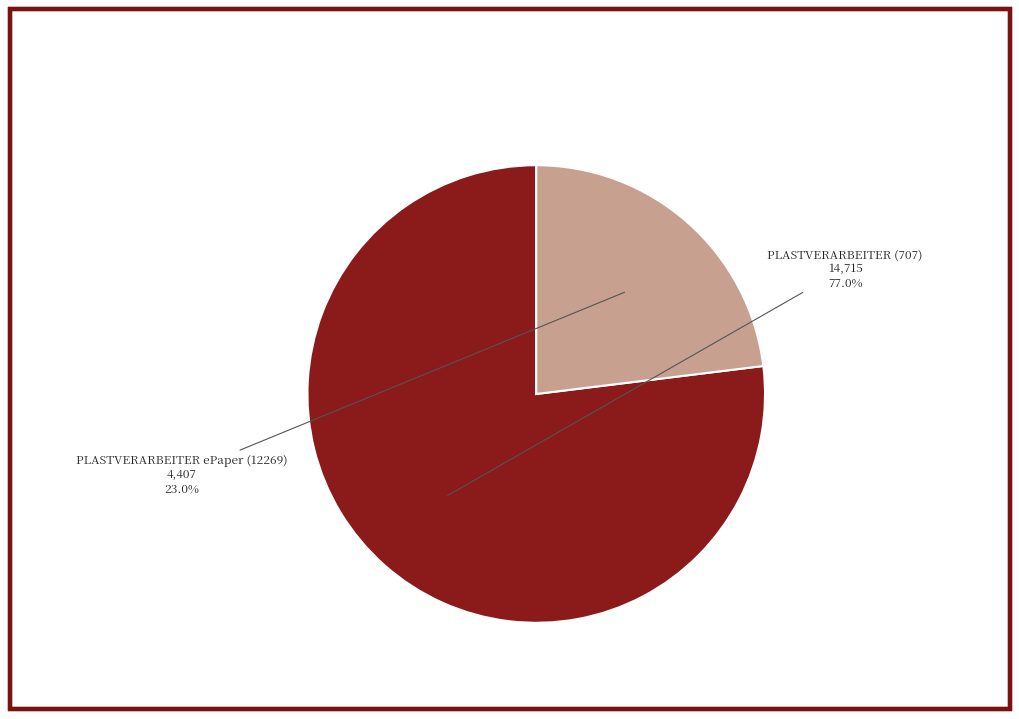

Does any single category account for the majority?

Yes